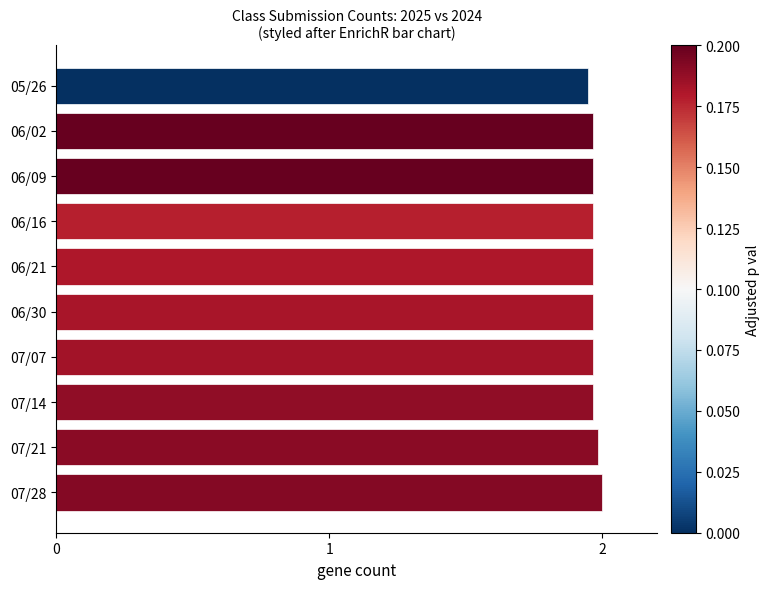

The chart shows a value of 3.1 at 06/30. True or false?

False